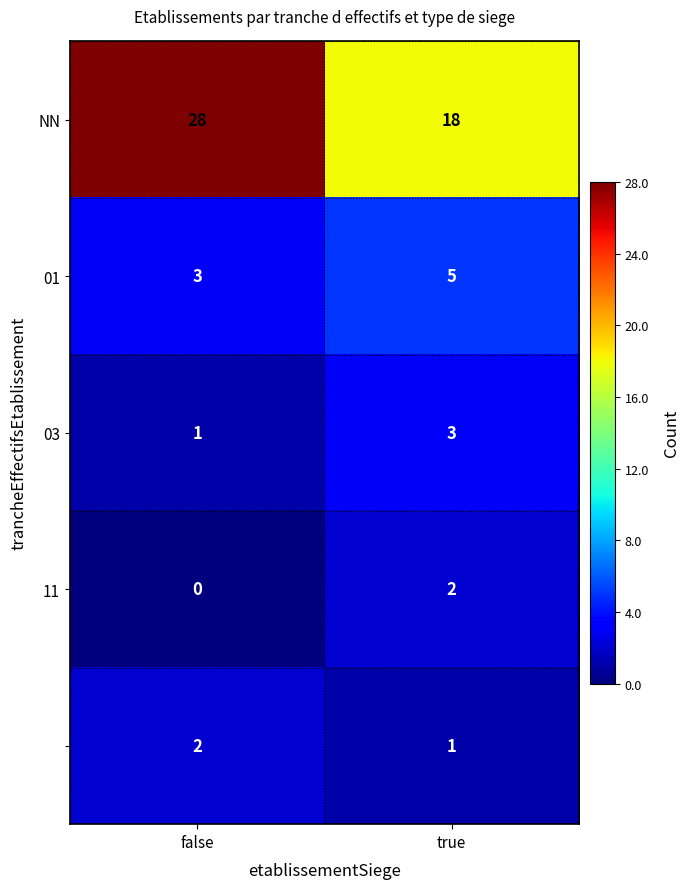

What is the total value across all series at true?

29